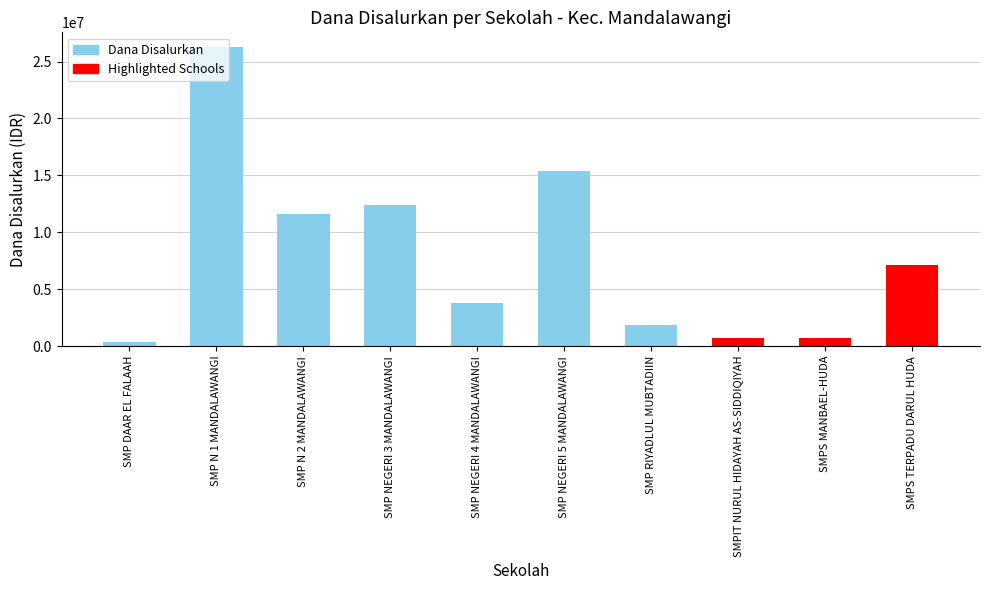

What is the label of the 10th bar from the left?

SMPS TERPADU DARUL HUDA